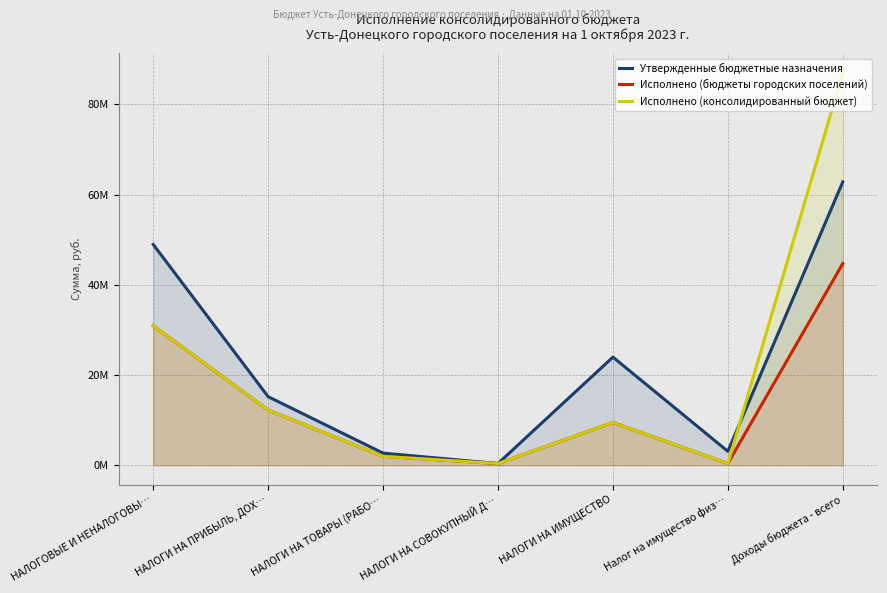

What is the difference between the Утвержденные бюджетные назначения values at Налог на имущество физ… and НАЛОГИ НА СОВОКУПНЫЙ Д…?

2703400.0